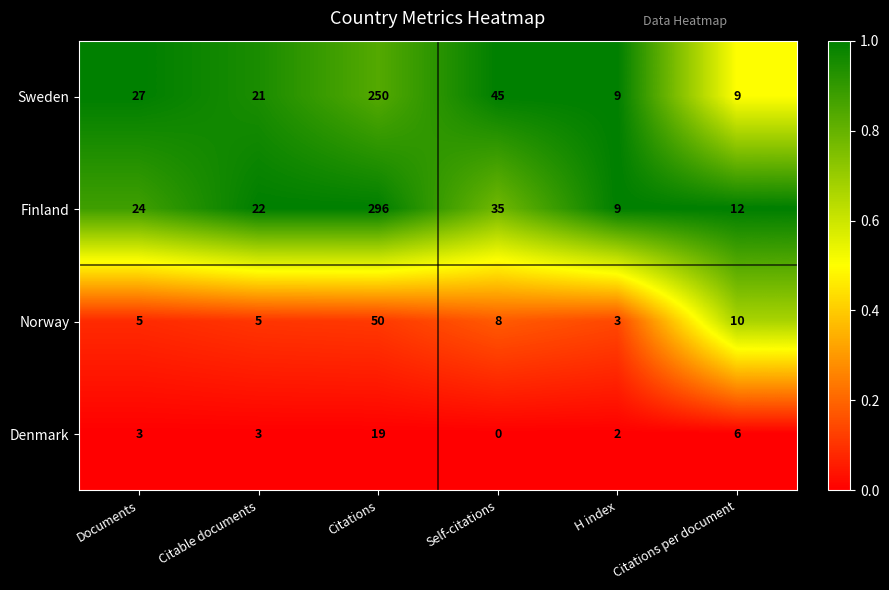

Is it true that Sweden equals 71 at Self-citations?

False